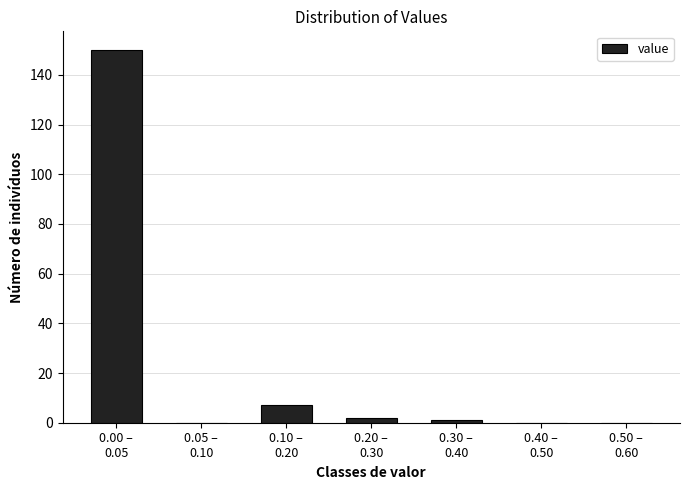

What is the sum of all values?

160